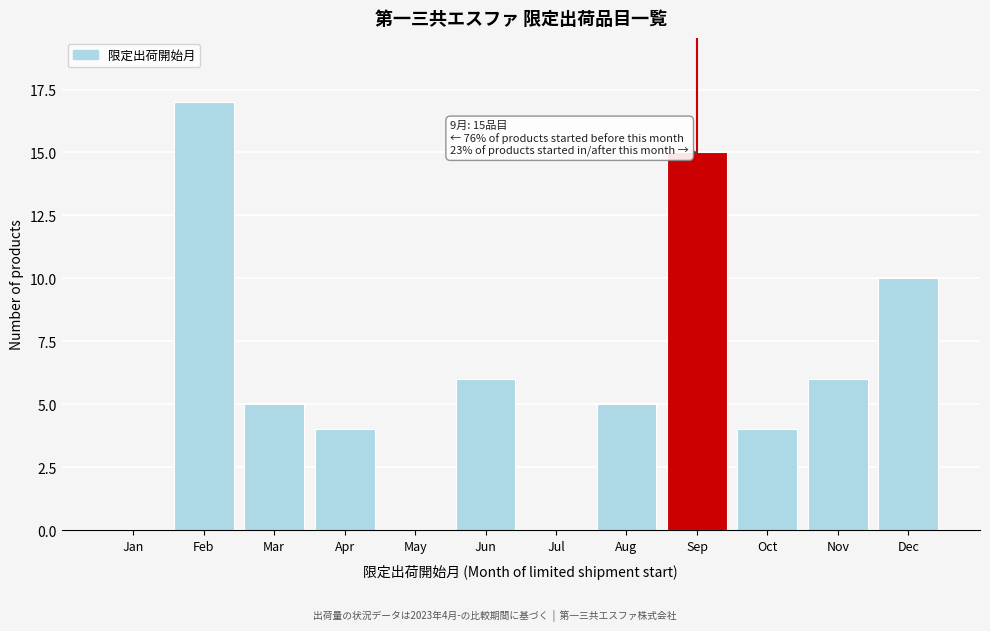

Reading left to right, list all the values displayed in this chart.

Jan=0	Feb=17	Mar=5	Apr=4	May=0	Jun=6	Jul=0	Aug=5	Sep=15	Oct=4	Nov=6	Dec=10